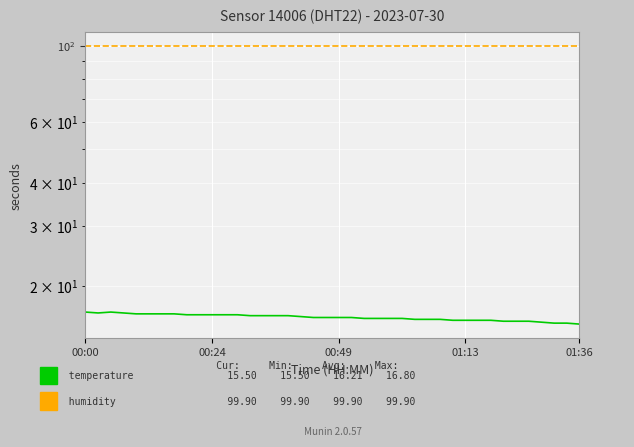

At which category is the sum across all series the highest?

00:00